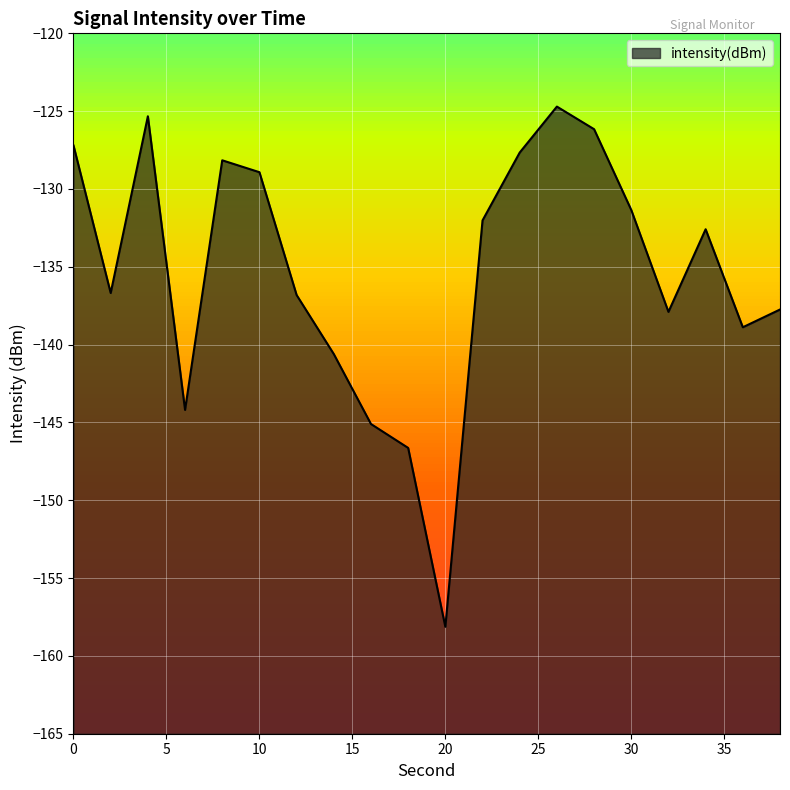

Between 6 and 2, which is larger?

2